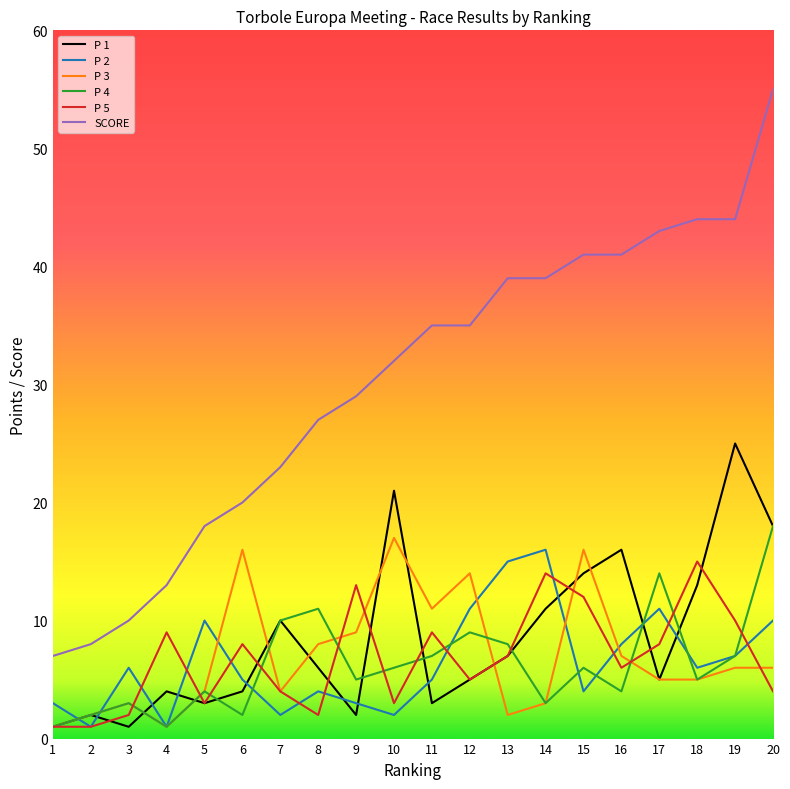

What is the sum of the SCORE values at 1 and 19?

51